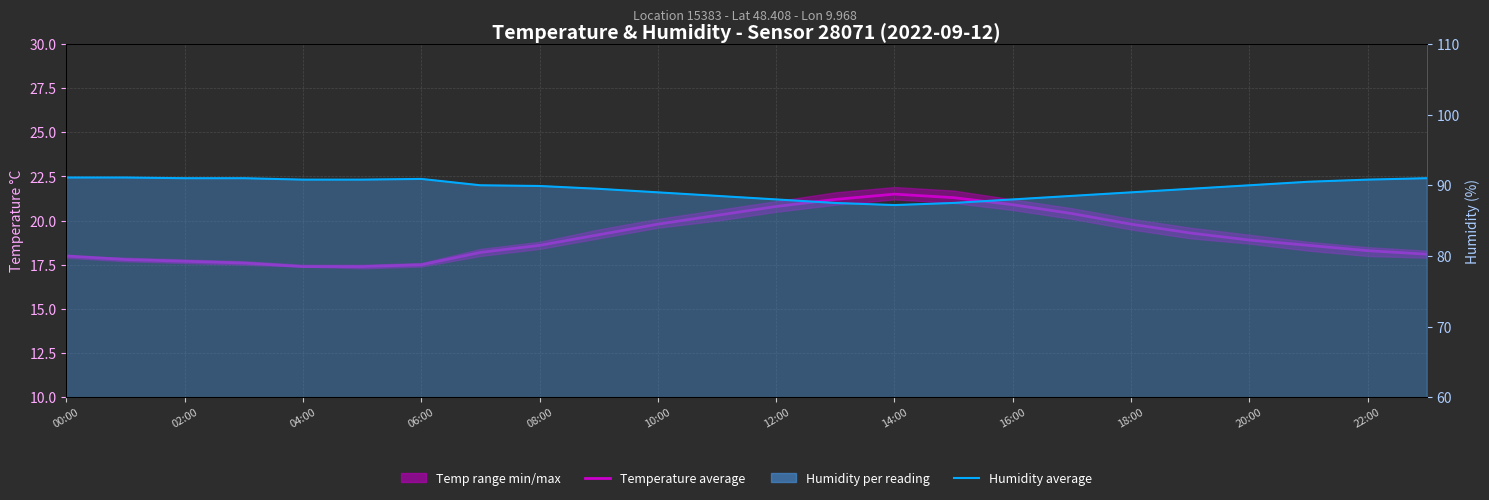

What is the minimum value for Temperature average?

17.4